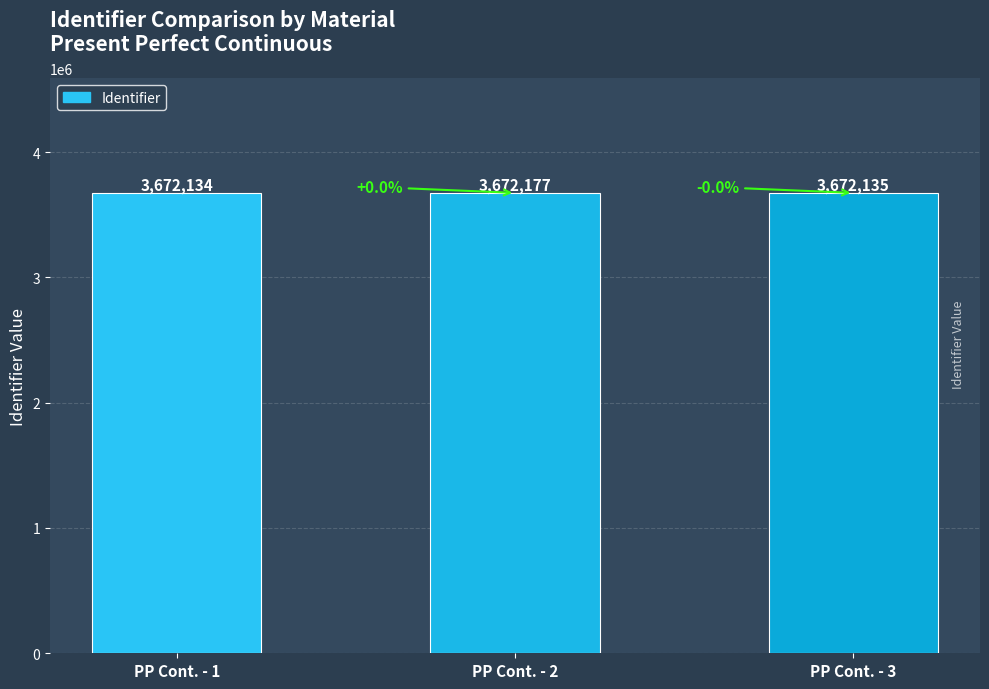

Does the chart contain any negative values?

No